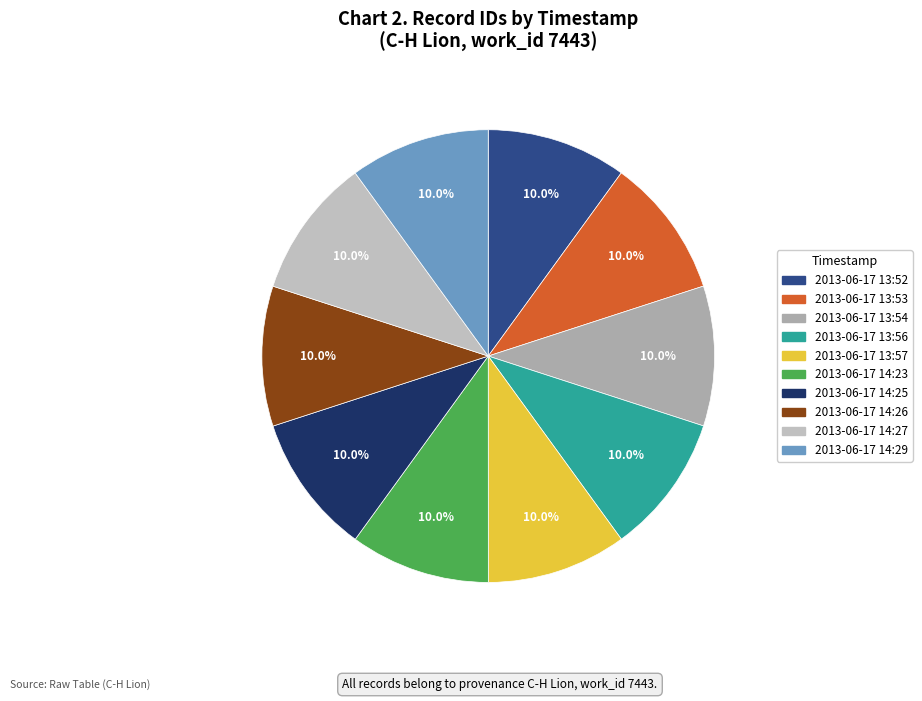

True or false: 2013-06-17 14:29 accounts for 18% of the total.

False